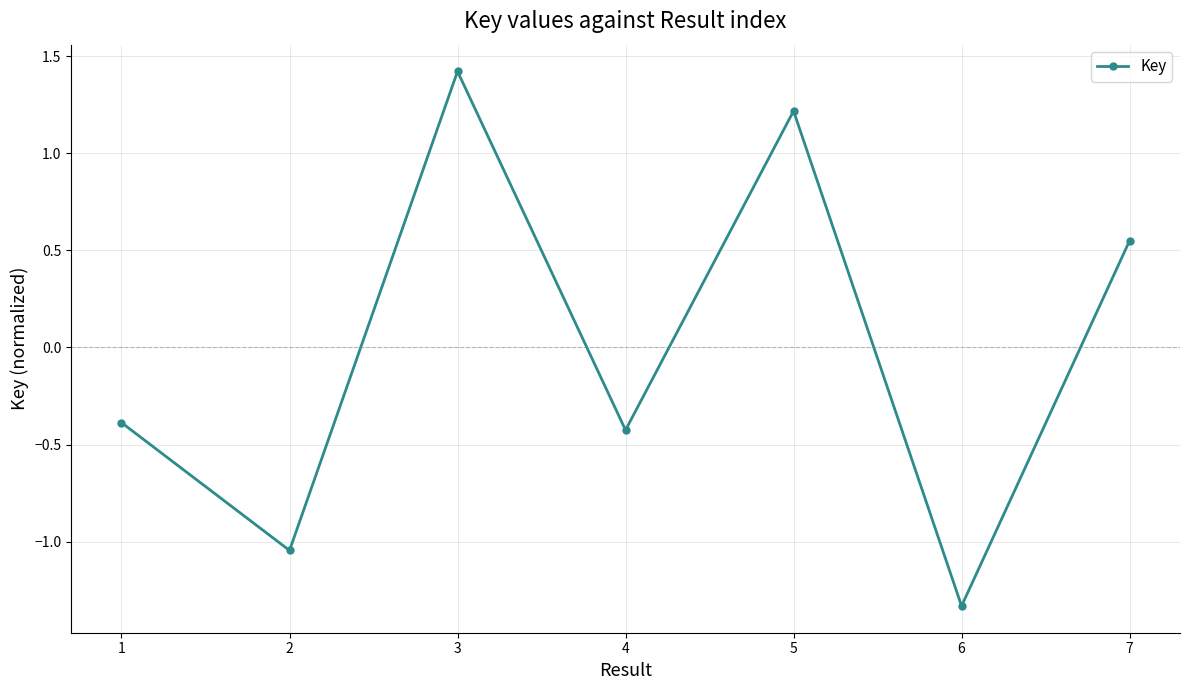

What is the value of the 3rd point from the left?

1.4